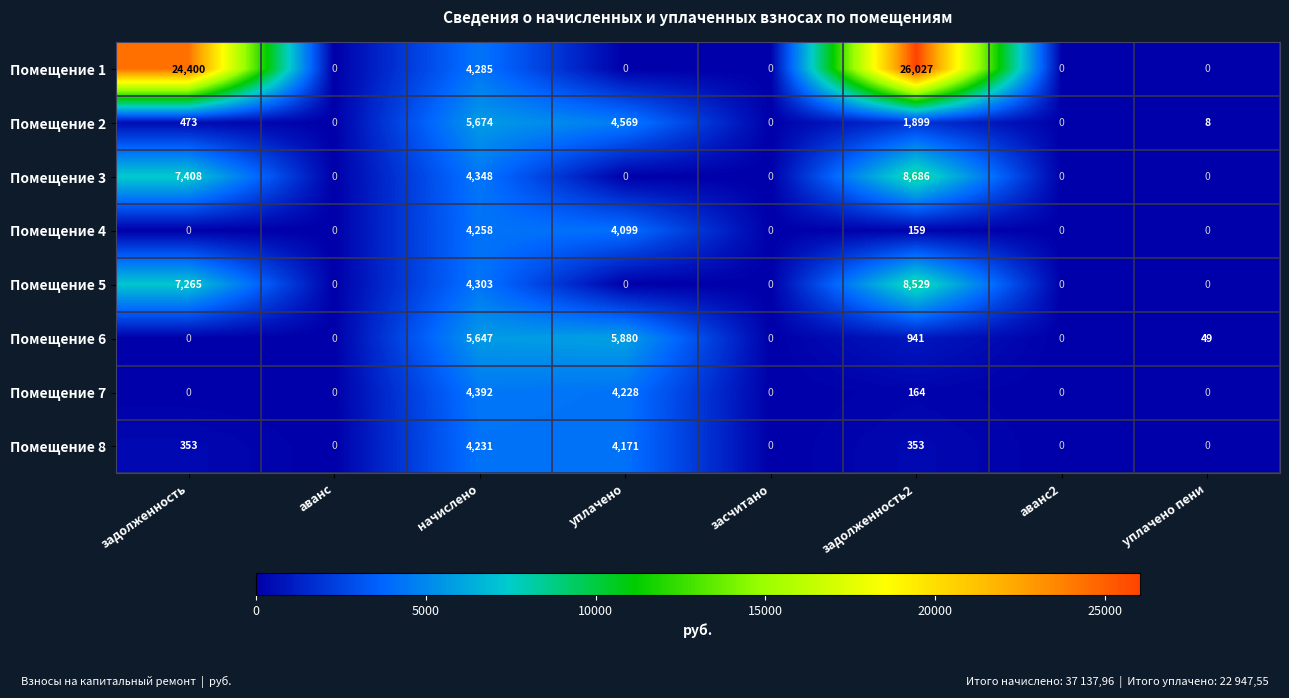

The Помещение 3 series shows -3425 at аванс2. True or false?

False